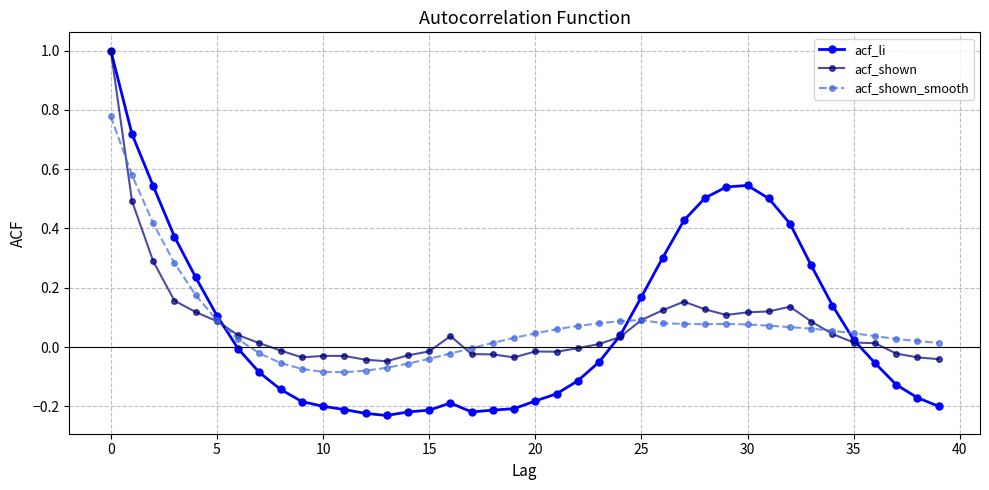

What is the highest value of the acf_shown series?

1.0